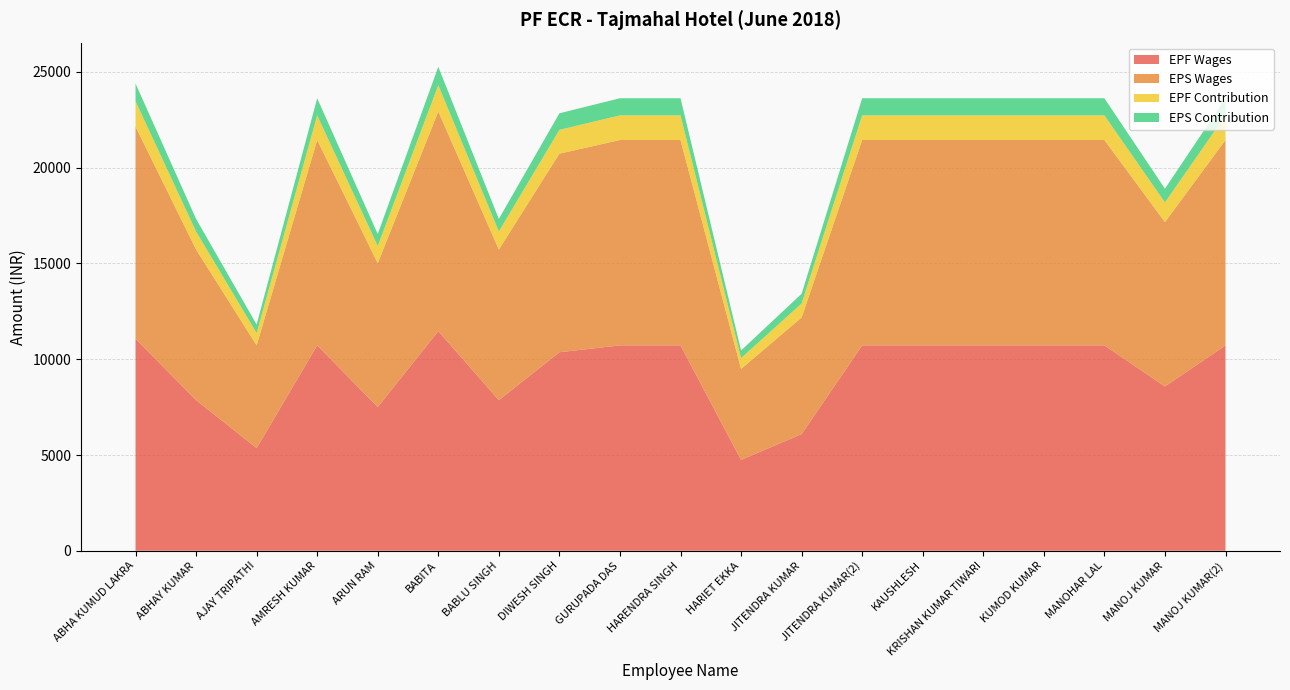

Reading left to right, extract all data points from this chart.

EPF Wages: 11073	7864	5362	10724	7507	11469	7864	10367	10724	10724	4746	6091	10724	10724	10724	10724	10724	8580	10724
EPS Wages: 11073	7864	5362	10724	7507	11469	7864	10367	10724	10724	4746	6091	10724	10724	10724	10724	10724	8580	10724
EPF Contribution: 1329	944	643	1287	901	1376	944	1244	1287	1287	570	731	1287	1287	1287	1287	1287	1030	1287
EPS Contribution: 922	655	447	893	625	955	655	864	893	893	395	507	893	893	893	893	893	715	893